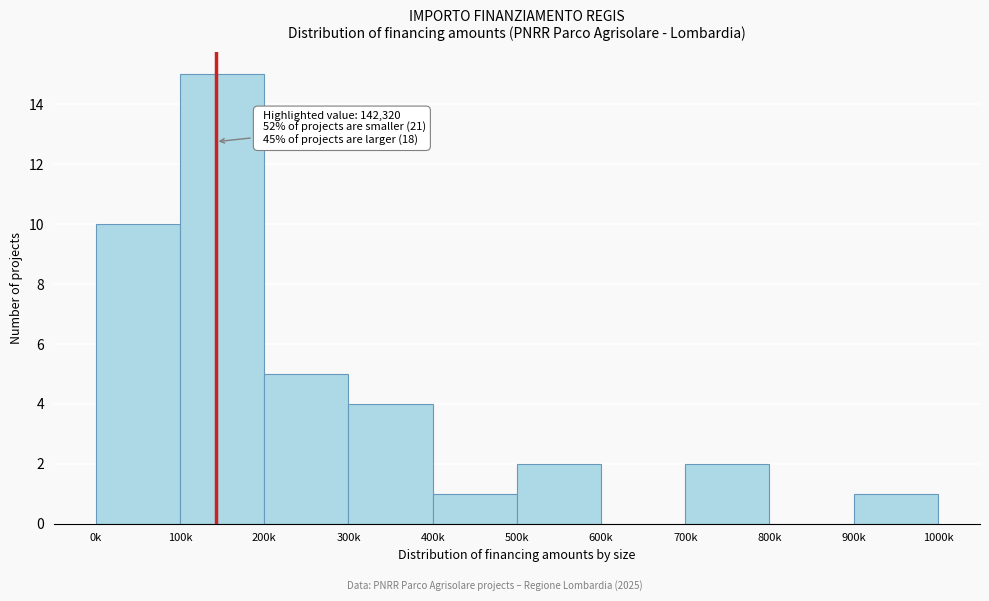

Reading right to left, what are all the values shown in this chart?

900k=1	800k=0	700k=2	600k=0	500k=2	400k=1	300k=4	200k=5	100k=15	0k=10